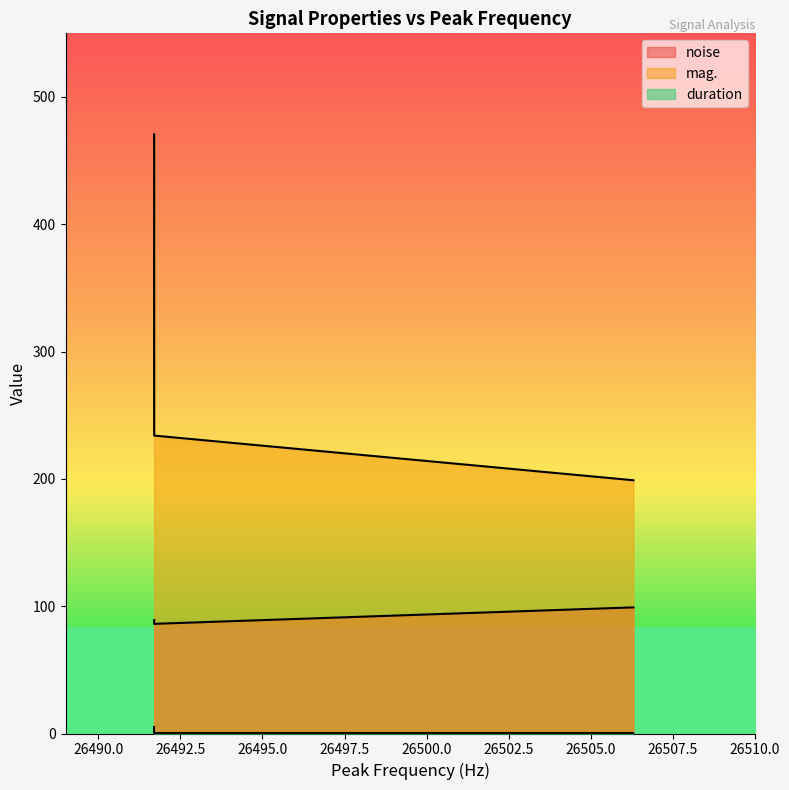

The value of noise at 26491.7 is 152.6. True or false?

False